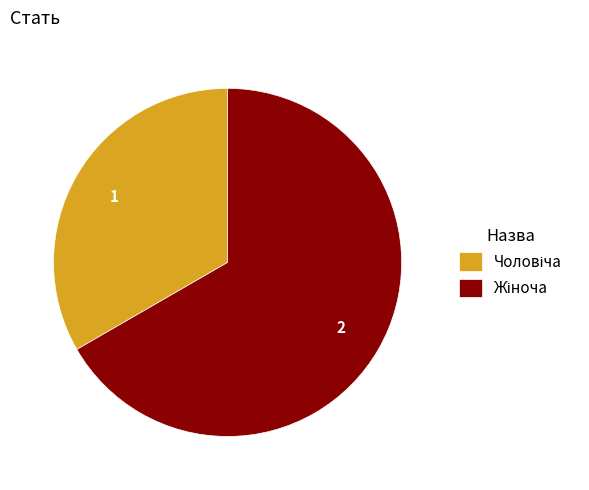

Is there any slice that represents more than half of the pie?

Yes